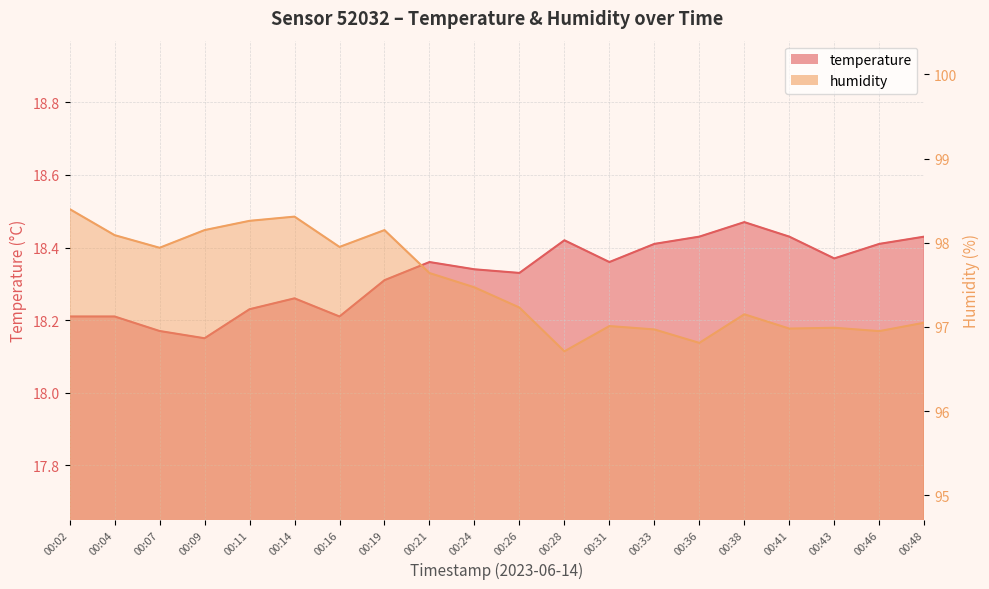

At which category does the chart reach its peak across all series?

00:02